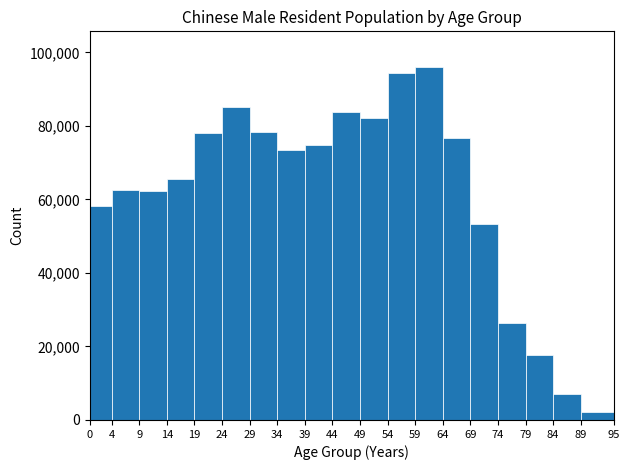

Reading left to right, list every bar in this chart as the range it spans on the x-axis followed by its height. The values are not printed on the chart, so give them approximately, as read against the axis.

0 to 4: 58000
4 to 9: 62000
9 to 14: 62000
14 to 19: 66000
19 to 24: 78000
24 to 29: 86000
29 to 34: 78000
34 to 39: 74000
39 to 44: 74000
44 to 49: 84000
49 to 54: 82000
54 to 59: 94000
59 to 64: 96000
64 to 69: 76000
69 to 74: 54000
74 to 79: 26000
79 to 84: 18000
84 to 89: 6000
89 to 95: 2000